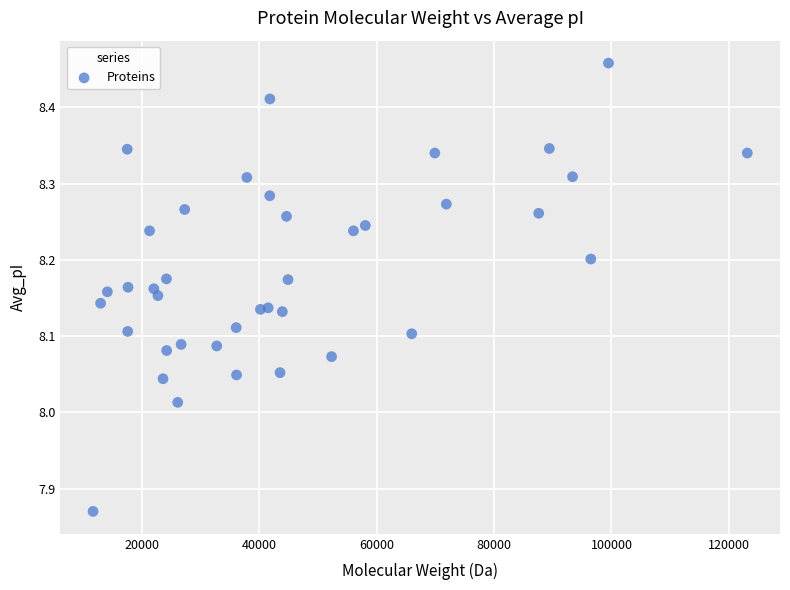

What is the range of X values (max minus min)?

111506.0